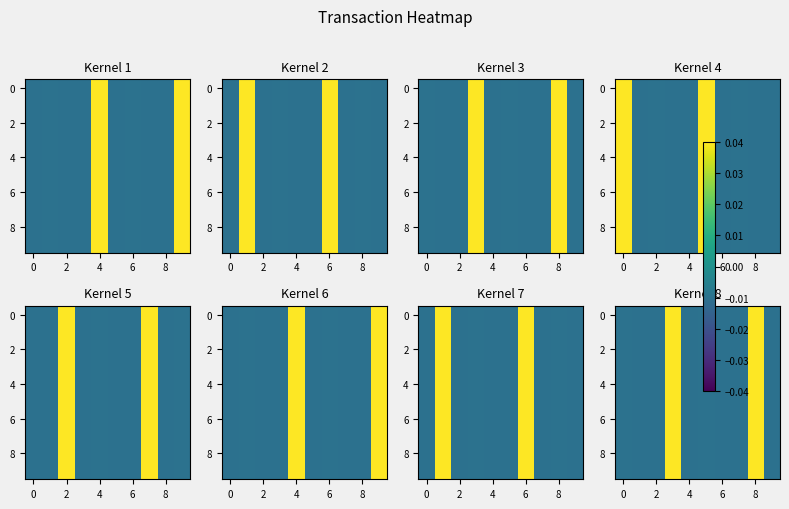

At how many categories does at least one series exceed 0?

2